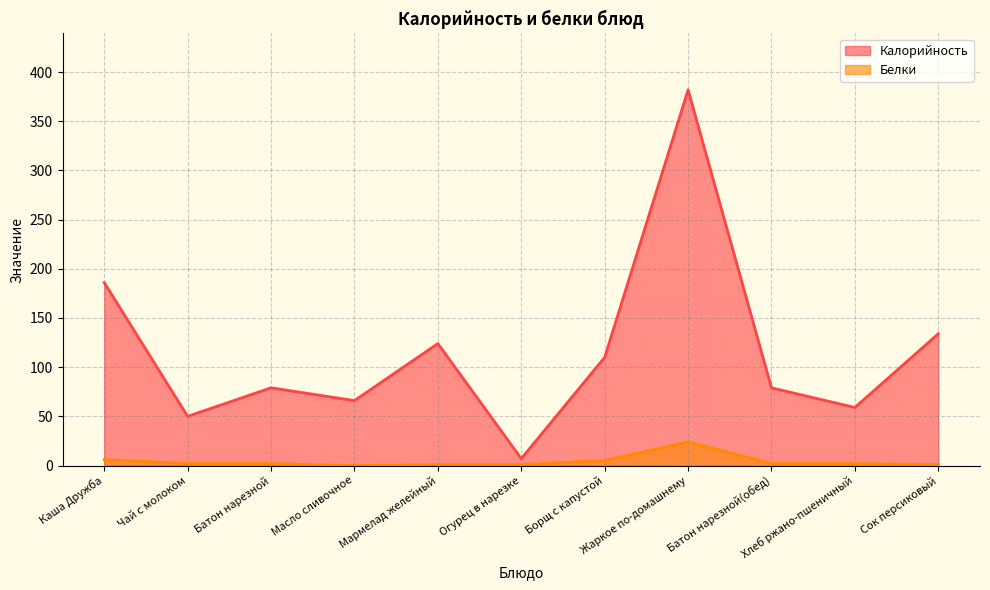

What is the difference between the maximum and second lowest values in the Калорийность series?

332